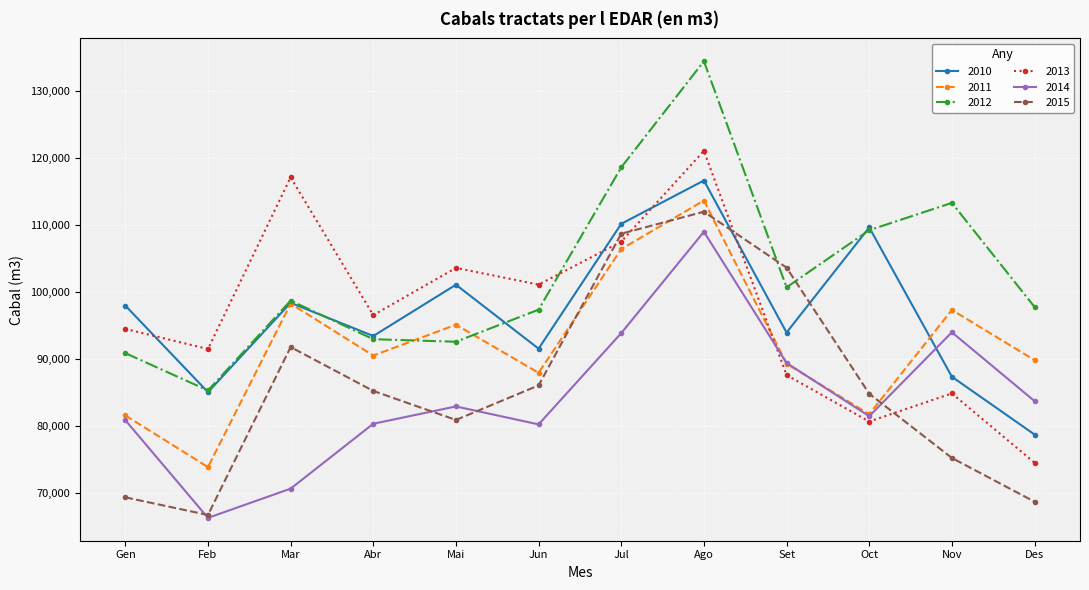

Which category has the lowest value across all series?

Feb